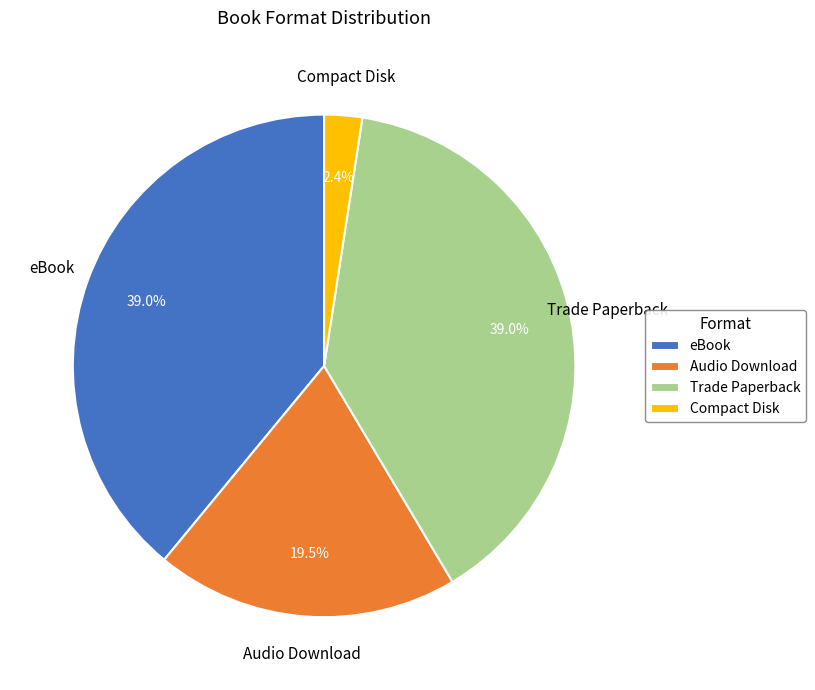

How much of the chart is everything except Compact Disk?

97.6%